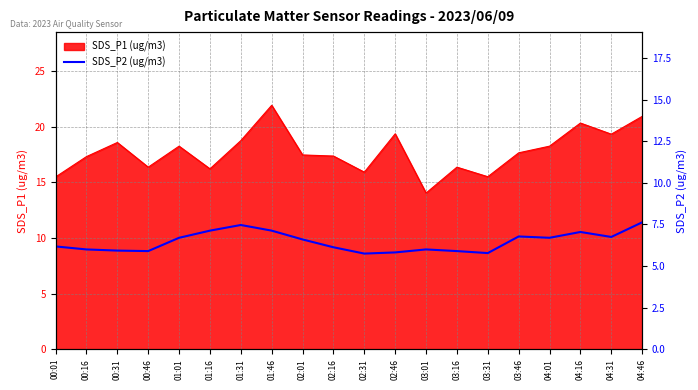

What is the label of the 4th point from the left?

00:46